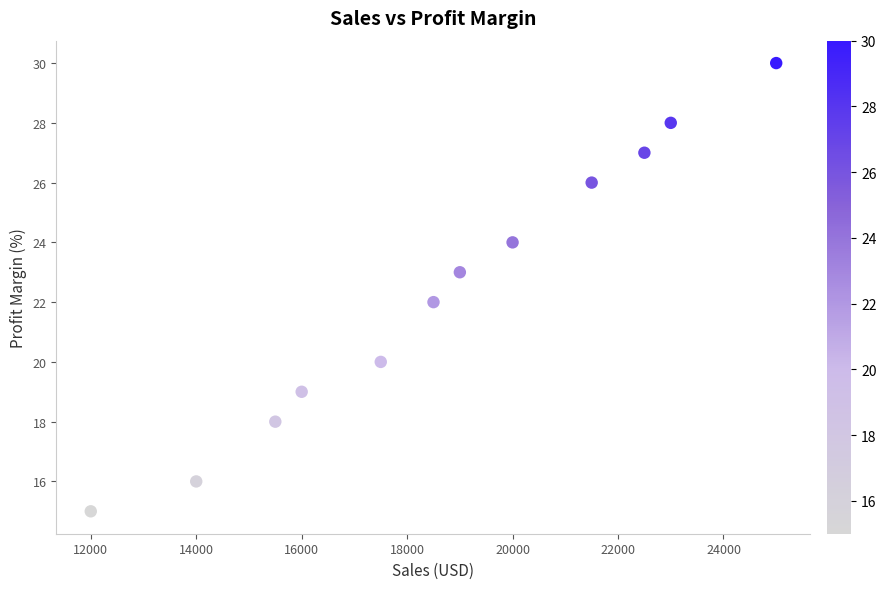

What is the range of X values (max minus min)?

13000